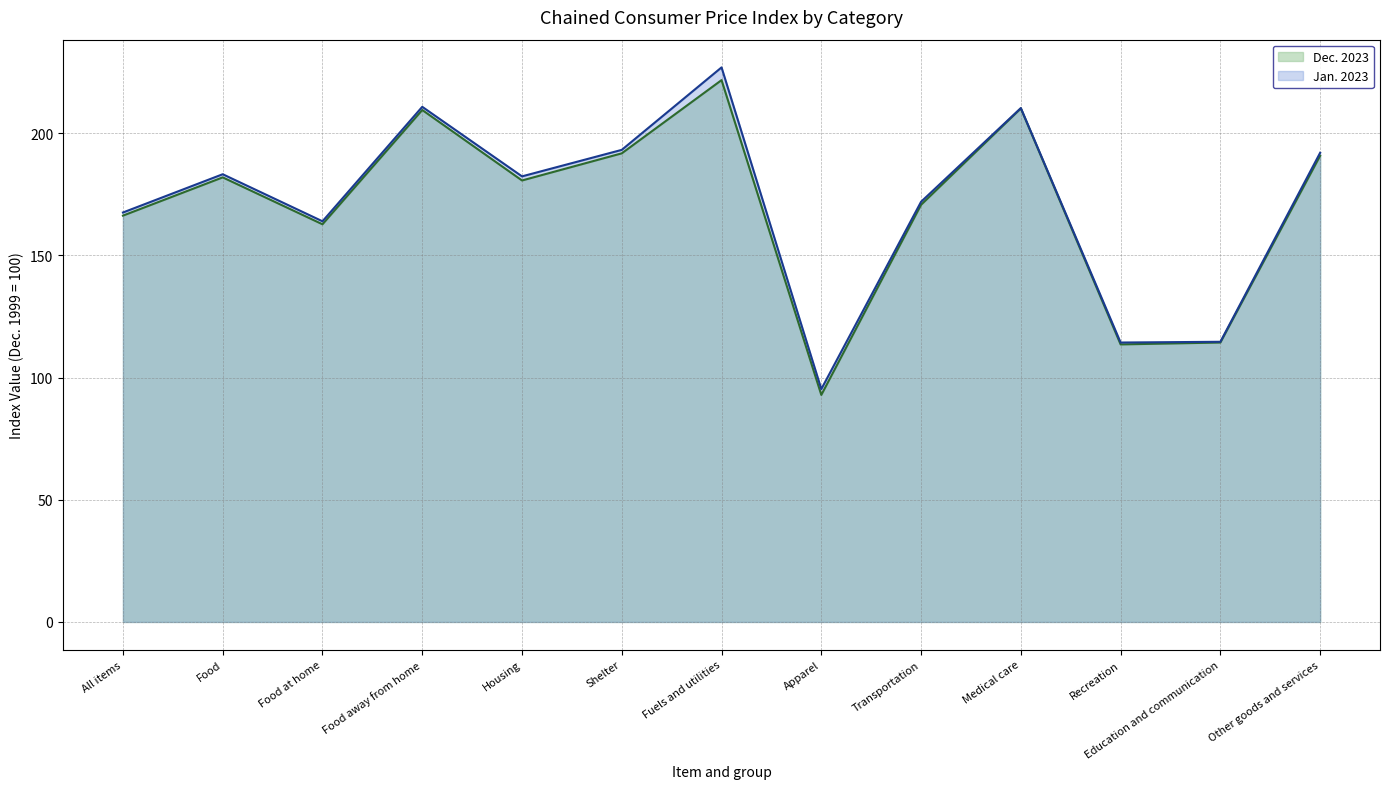

How many interior local valleys does the Jan. 2023 series have?

4